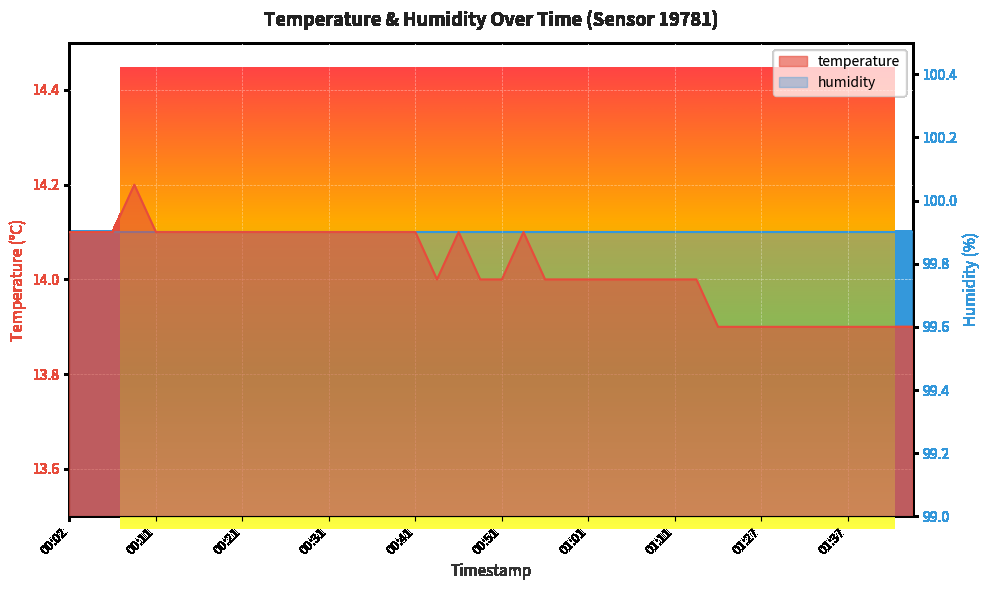

Approximately how many times larger is the value at 00:16 compared to 00:51?

1.0